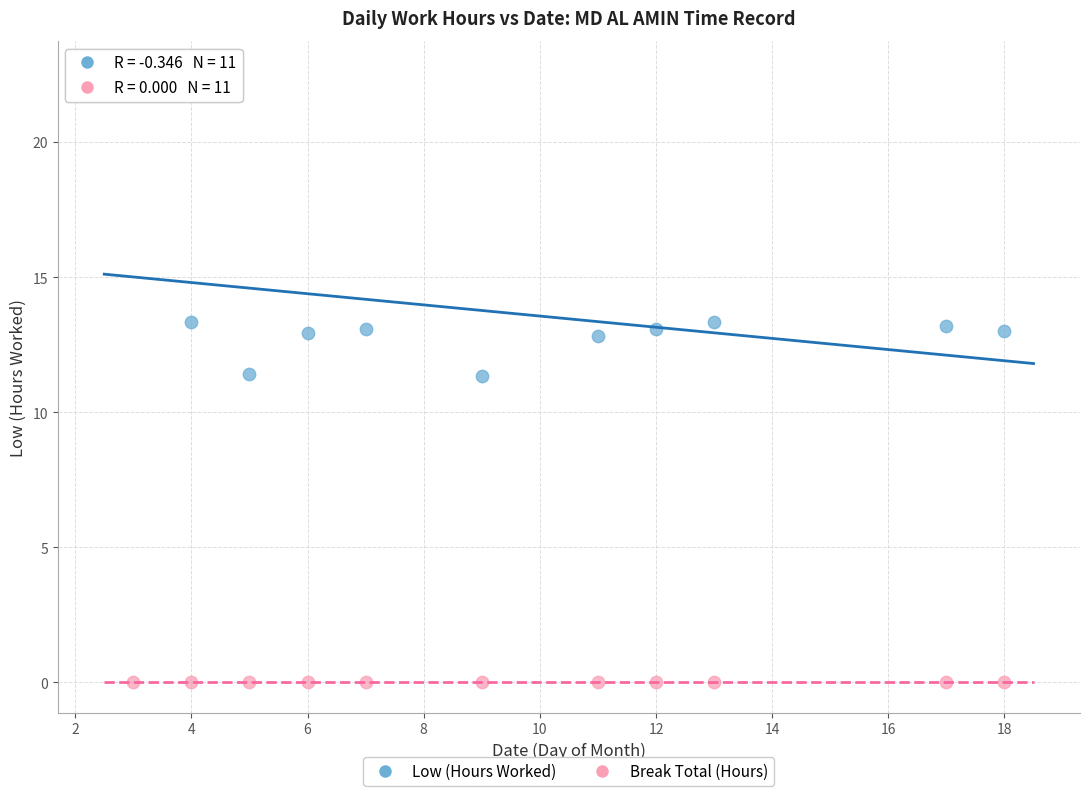

Which series contains the lowest Y value?

Break Total (Hours)